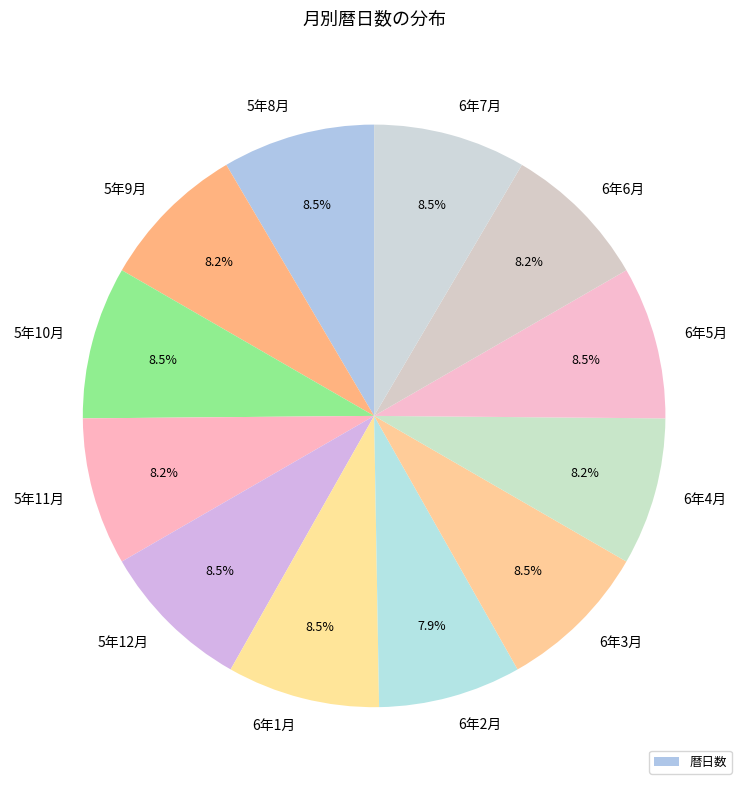

How many segments does this pie chart have?

12